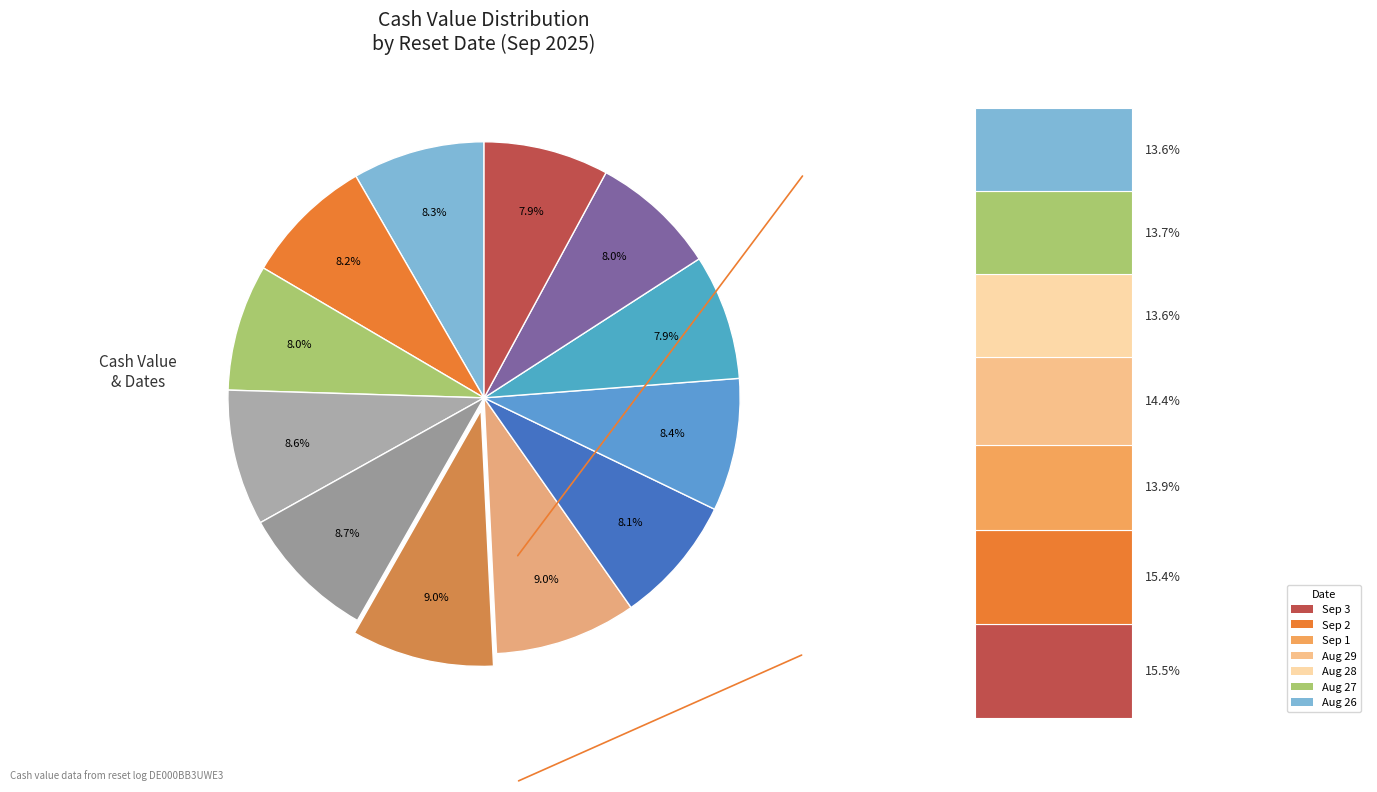

What percentage is NOT represented by 2025-09-04?

91.3%